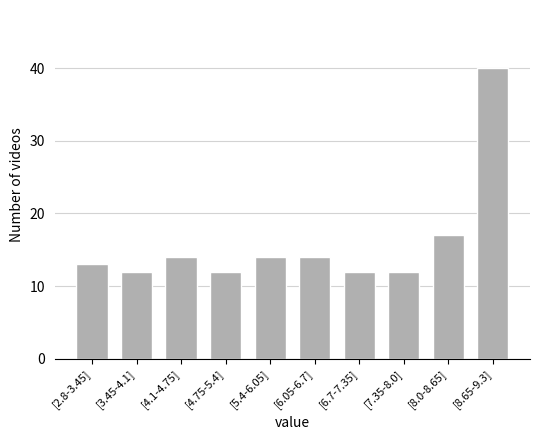

Reading right to left, extract all data points from this chart.

40	17	12	12	14	14	12	14	12	13